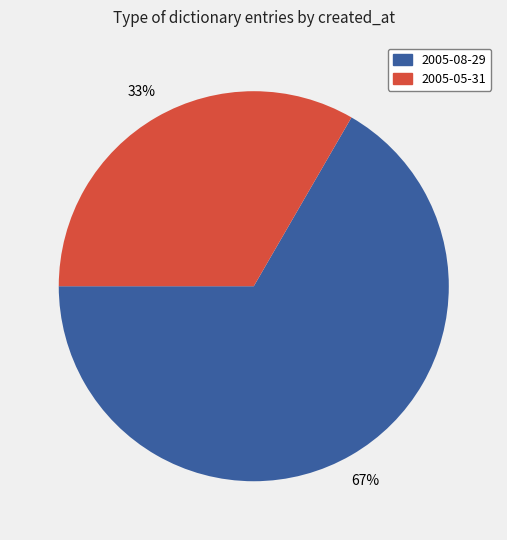

Which category accounts for the majority?

2005-08-29